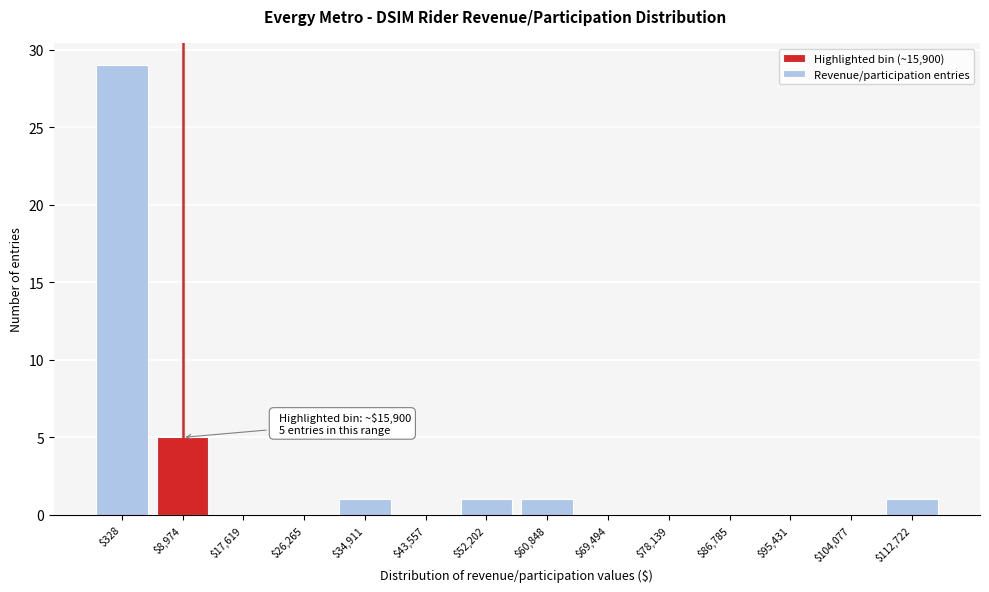

The chart shows a value of 0 at $26,265. True or false?

True